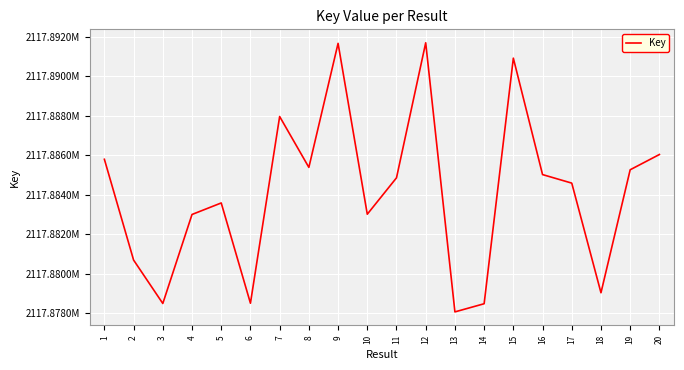

The value at 14 is 2882717385. True or false?

False